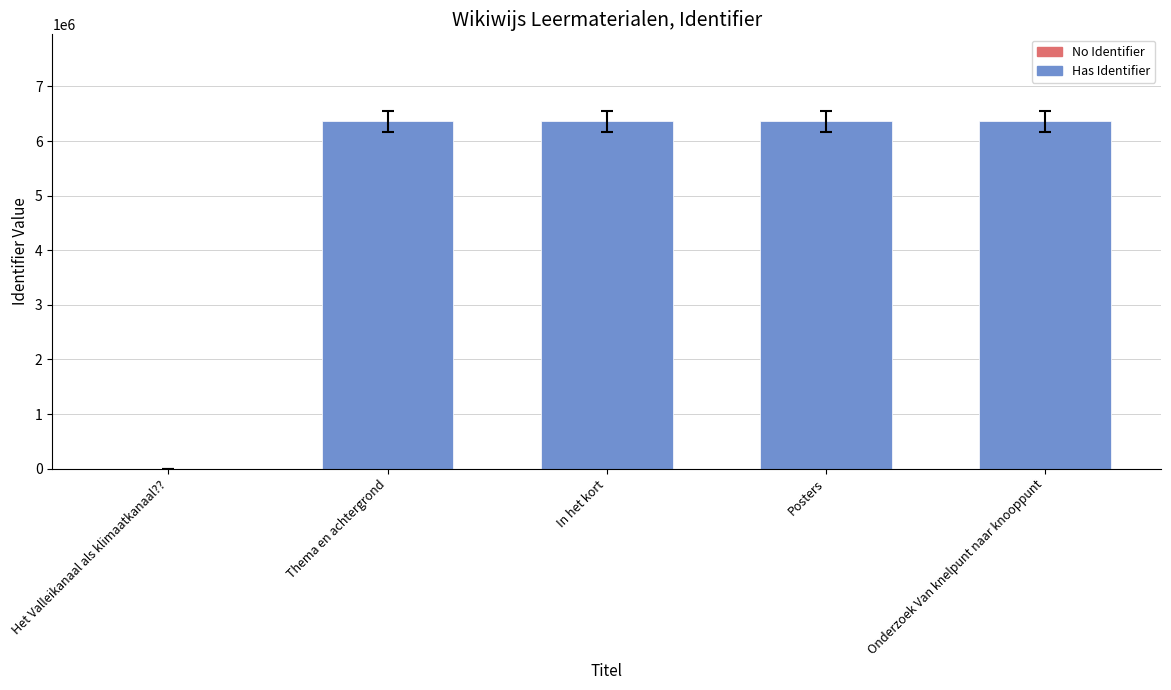

The chart shows a value of 6361107 at Posters. True or false?

True